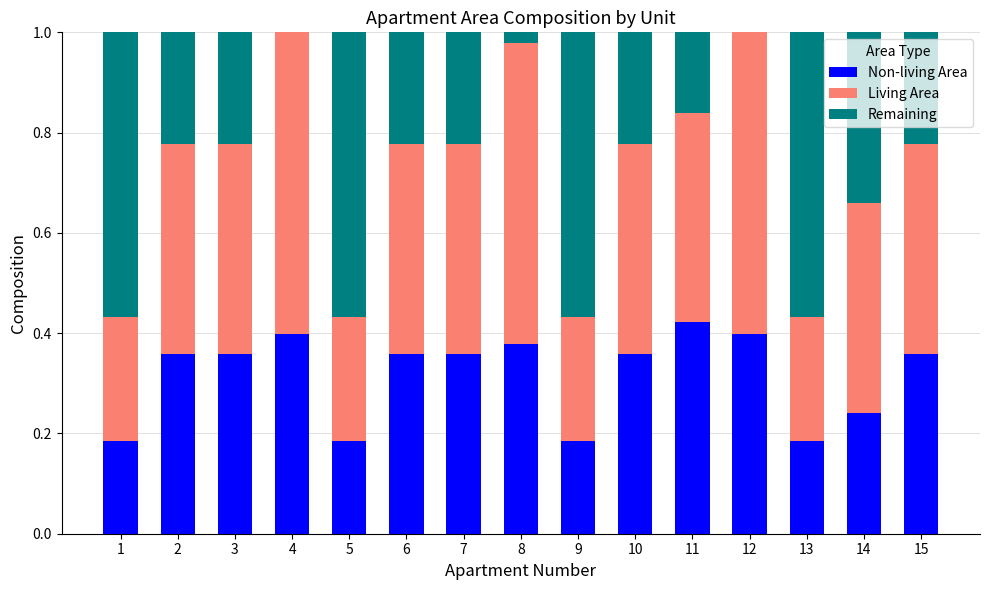

What is the total value across all series at 1?

1.0